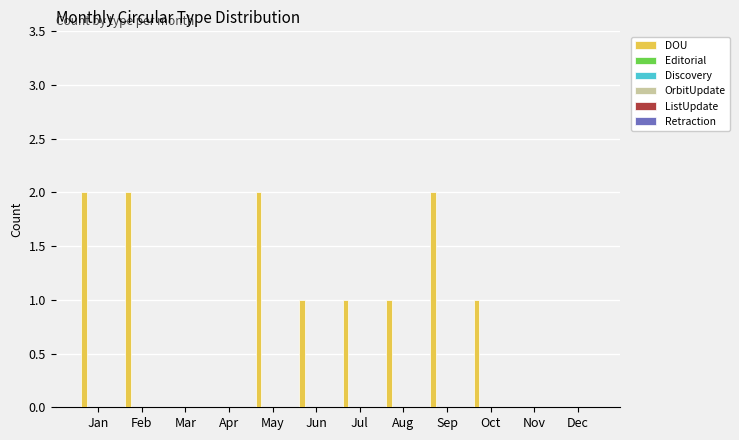

What is the sum of all values?

12